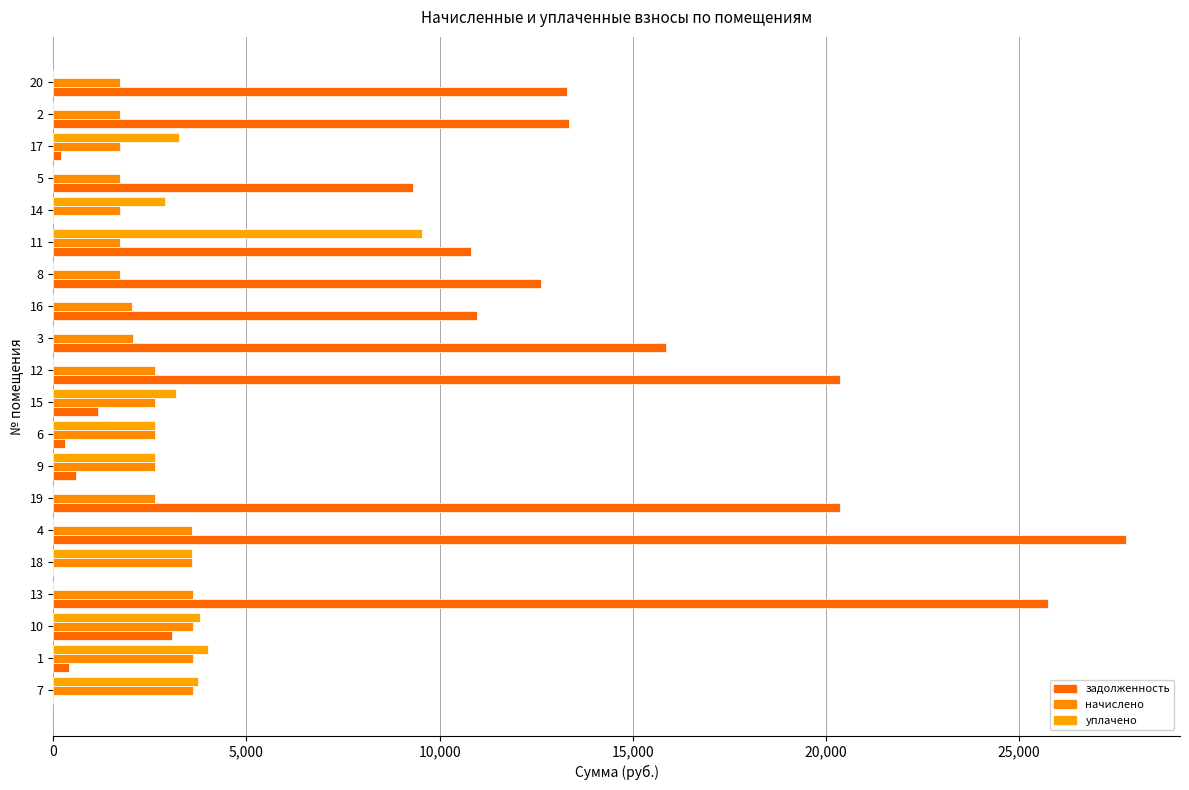

How many distinct data groups are displayed?

3